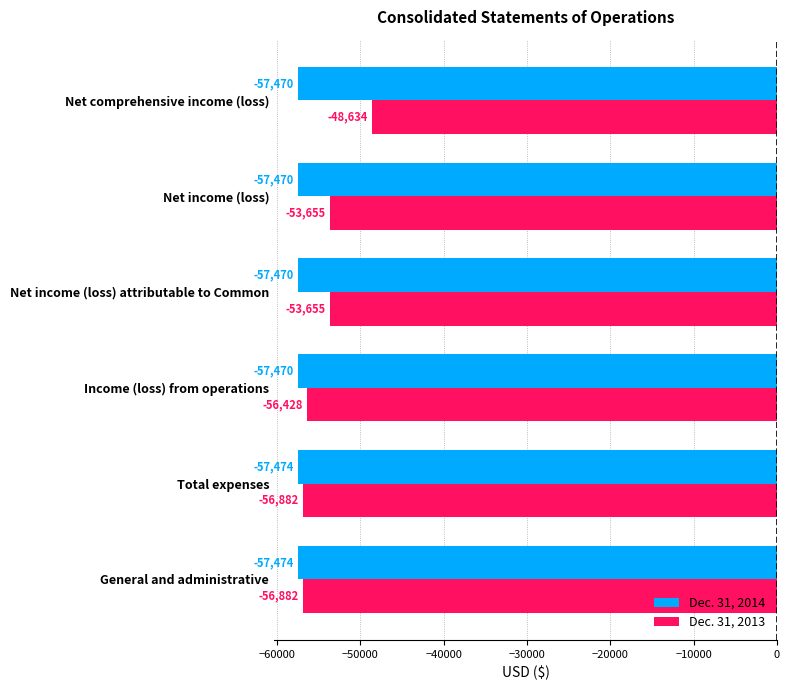

The value of Dec. 31, 2013 at Income (loss) from operations is -56428. True or false?

True